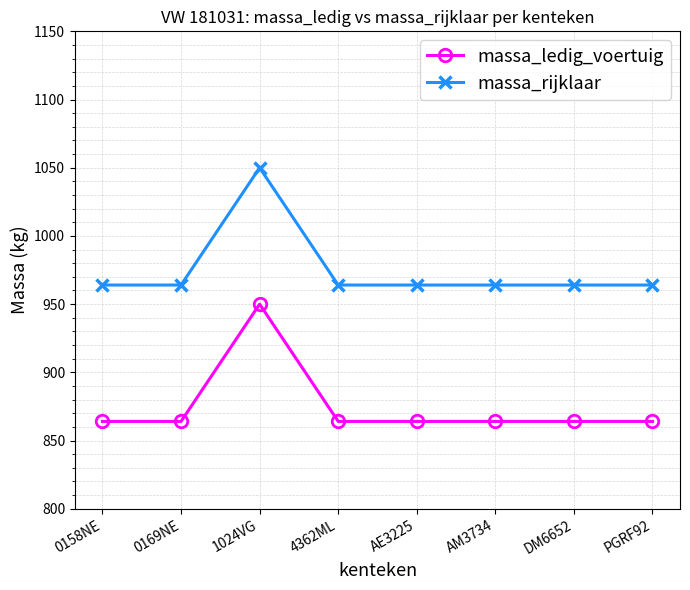

What is the difference between the highest and lowest values at AE3225?

100